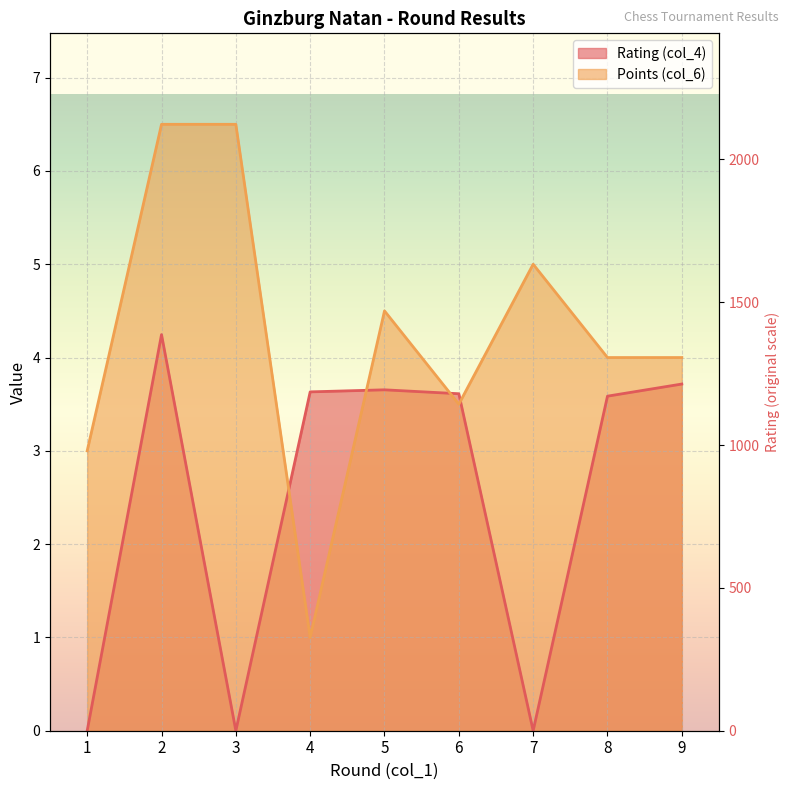

How many interior local valleys does the Rating (col_4) series have?

2